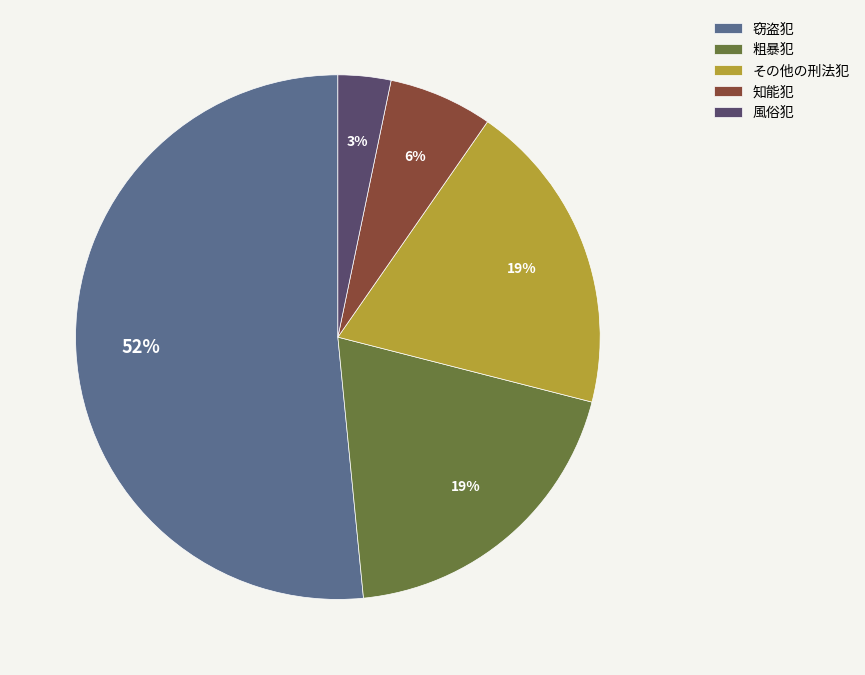

Combined, do 知能犯 and 窃盗犯 account for over 50%?

Yes